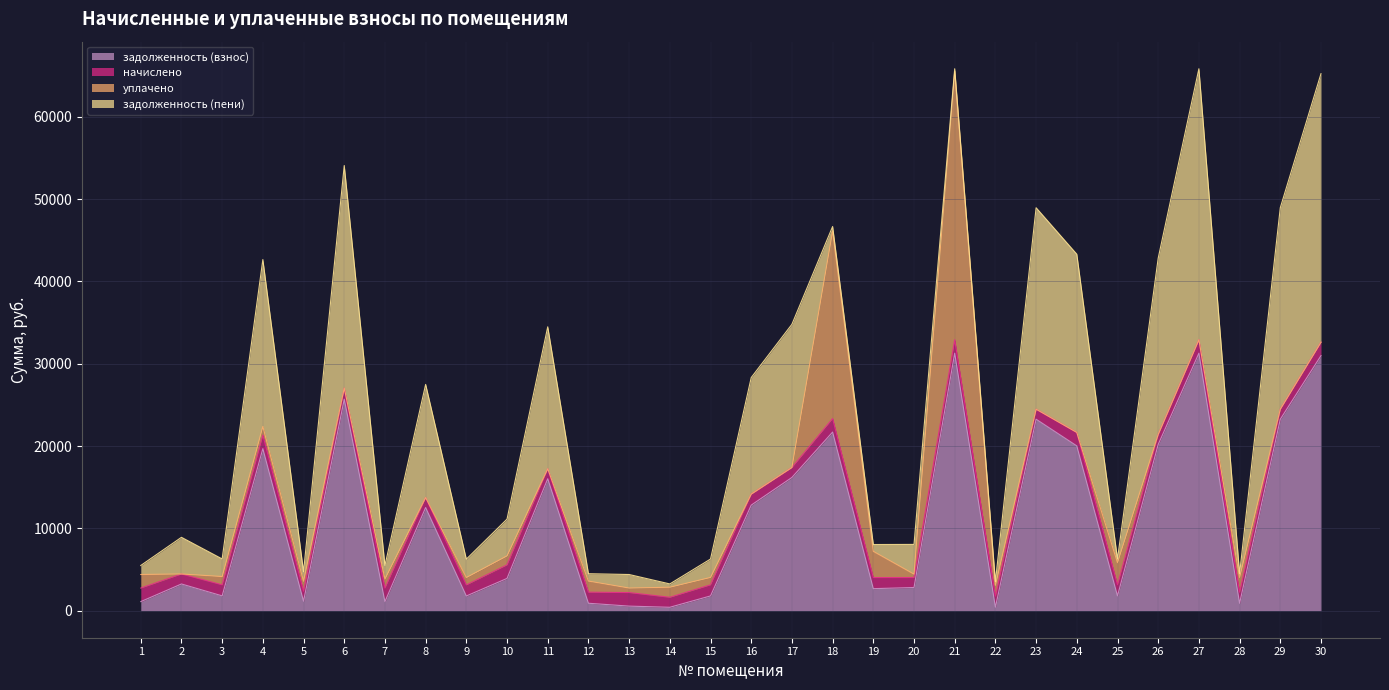

How many lines are shown in the chart?

4